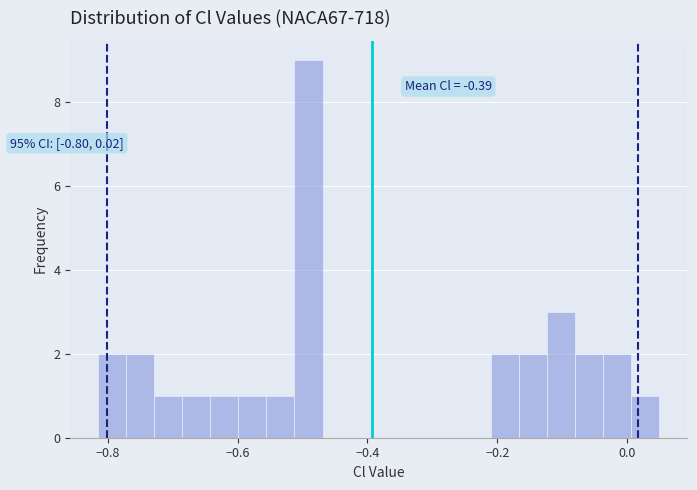

Around what value on the x-axis is the tallest bar? Give the approximate position of its centre, as read against the axis.

-0.50